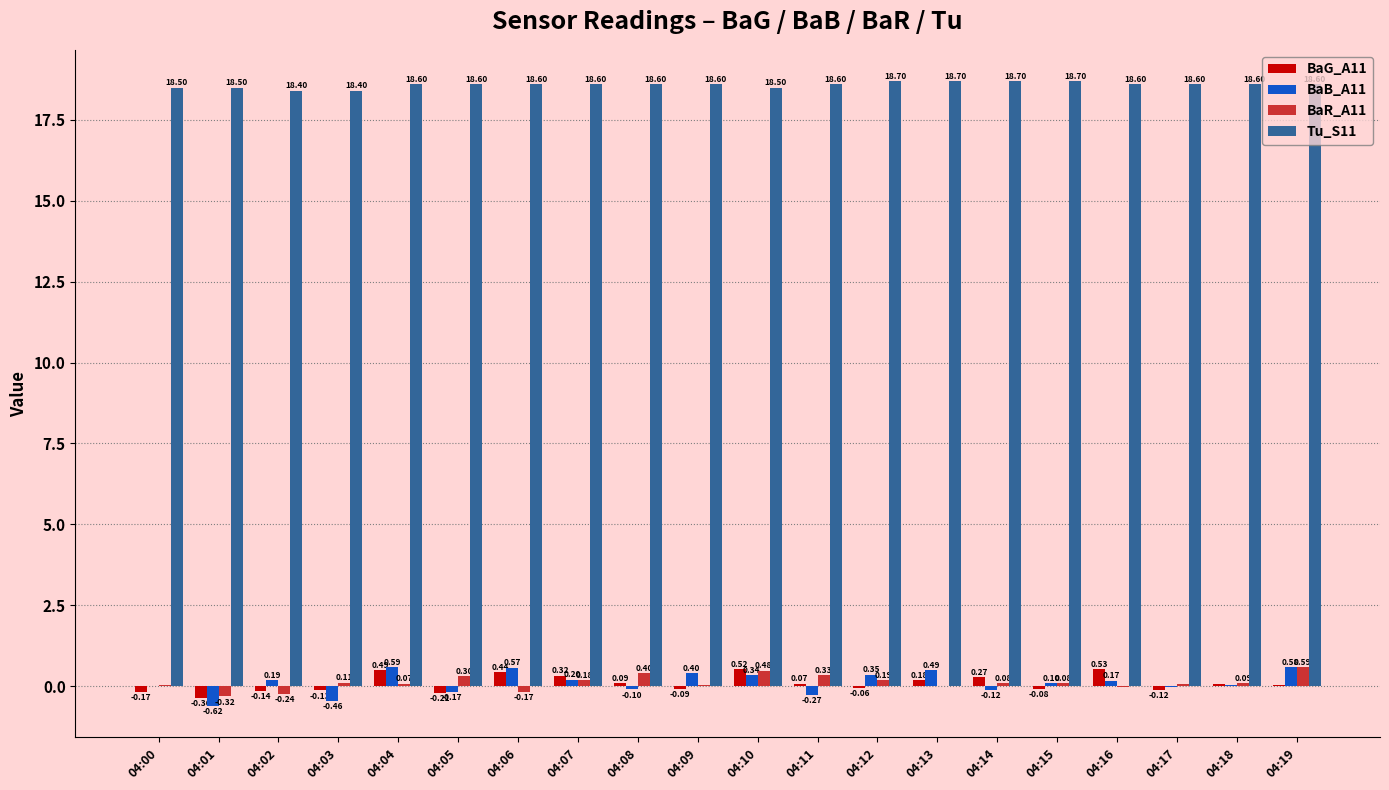

At which category is the sum across all series the highest?

04:10